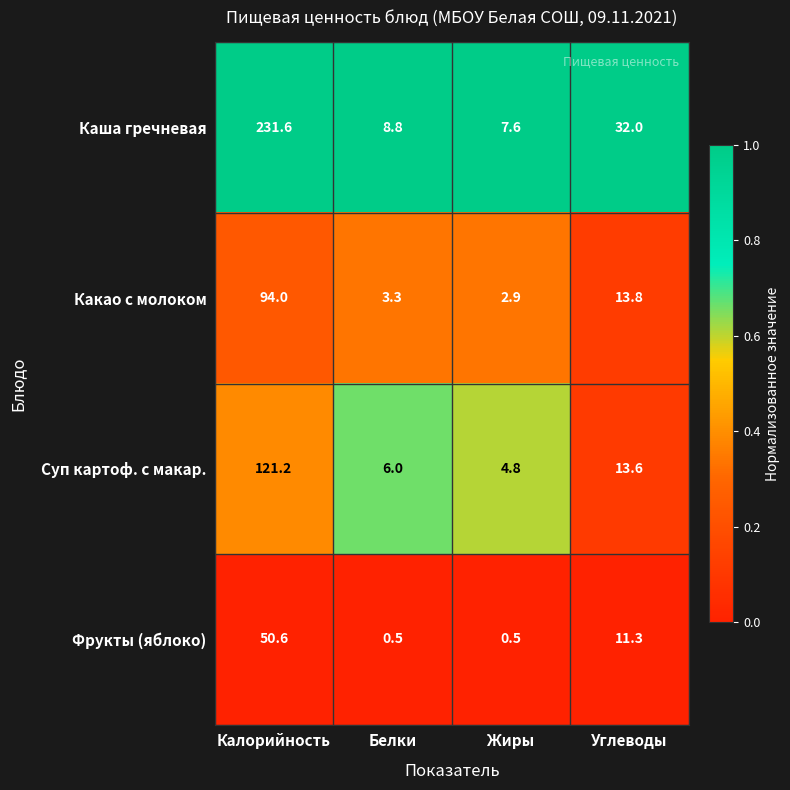

Reading left to right, extract all data points from this chart.

Каша гречневая: Калорийность=231.6	Белки=8.8	Жиры=7.6	Углеводы=32.0
Какао с молоком: Калорийность=94.0	Белки=3.3	Жиры=2.9	Углеводы=13.8
Суп картоф. с макар.: Калорийность=121.2	Белки=6.0	Жиры=4.8	Углеводы=13.6
Фрукты (яблоко): Калорийность=50.6	Белки=0.5	Жиры=0.5	Углеводы=11.3